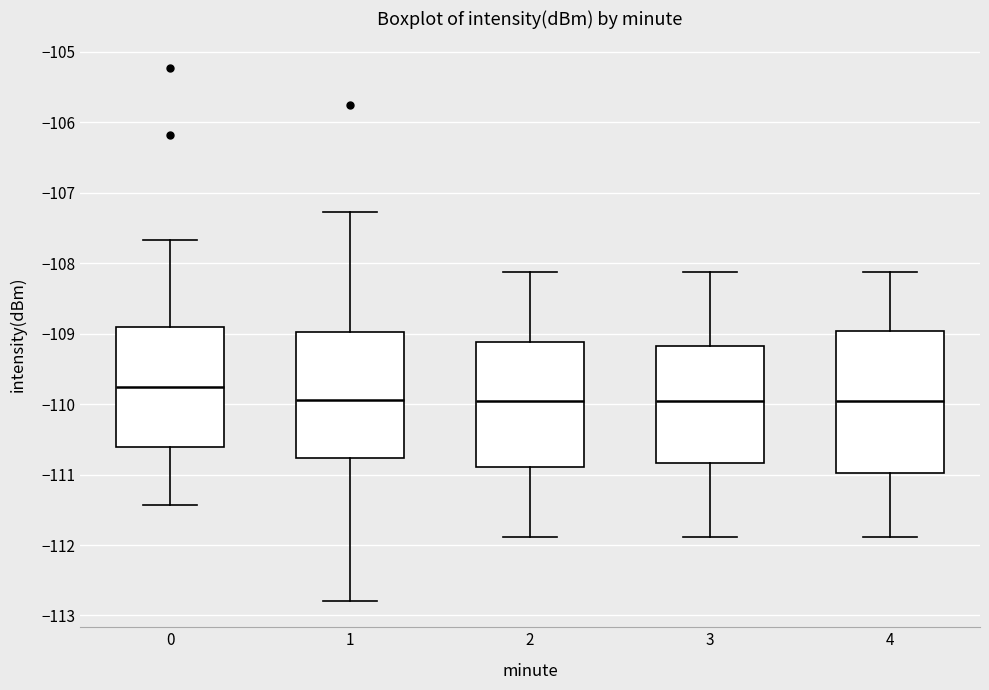

Reading left to right, transcribe this box plot: for each box, give where its median line is, the range the box spans, and where its two whiskers end, as read against the y-axis. The values are not printed on the chart, so give them approximately, as read against the axis.

0: median -109.7, box -110.6 to -108.9, whiskers -111.4 to -107.7
1: median -109.9, box -110.8 to -109.0, whiskers -112.8 to -107.3
2: median -110.0, box -110.9 to -109.1, whiskers -111.9 to -108.1
3: median -110.0, box -110.8 to -109.2, whiskers -111.9 to -108.1
4: median -110.0, box -111.0 to -109.0, whiskers -111.9 to -108.1